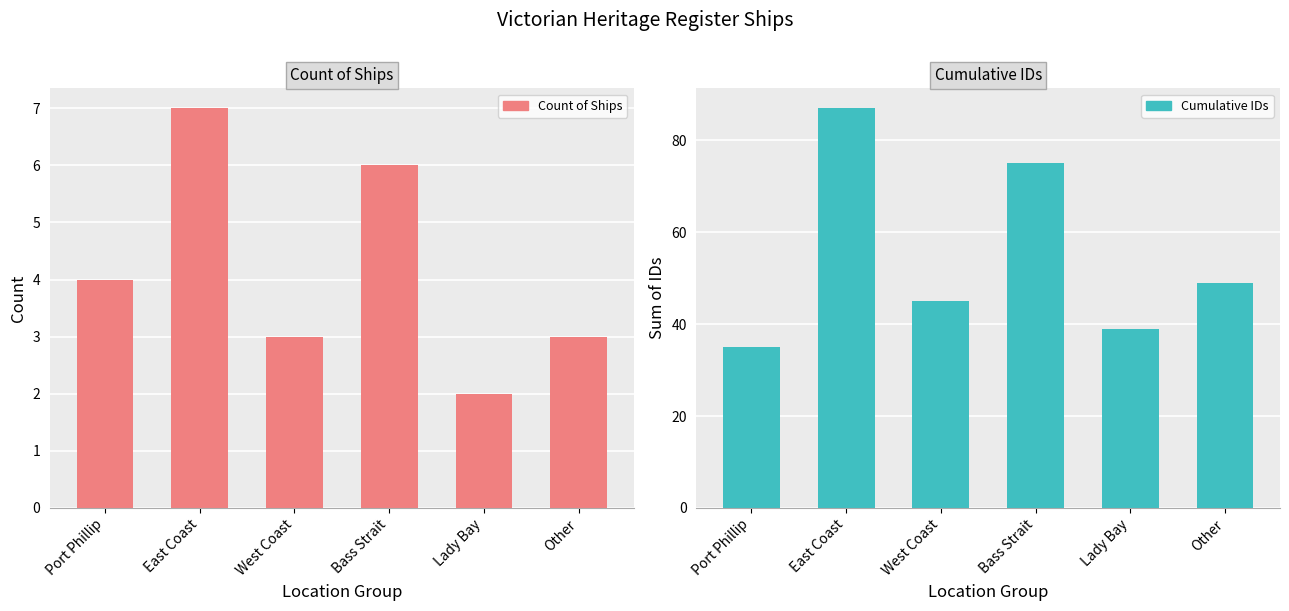

Which series changed the most between Port Phillip and Bass Strait?

Cumulative IDs